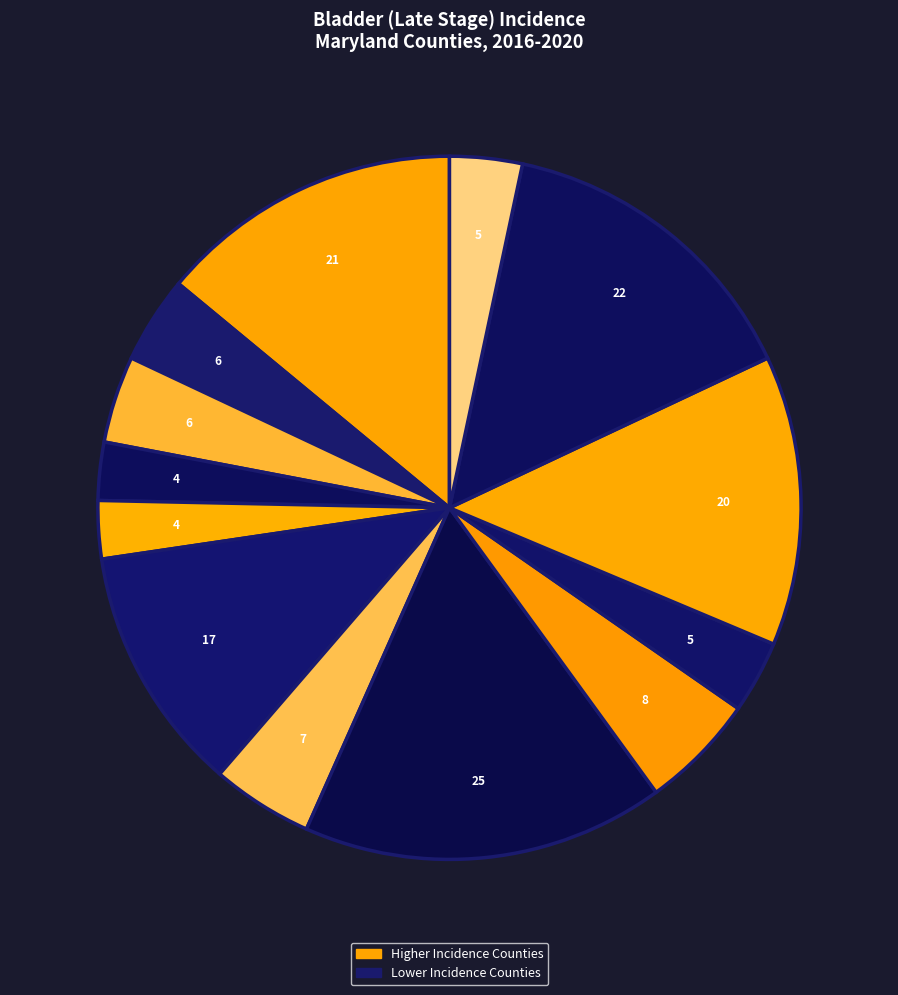

Is there a majority slice in this chart?

No